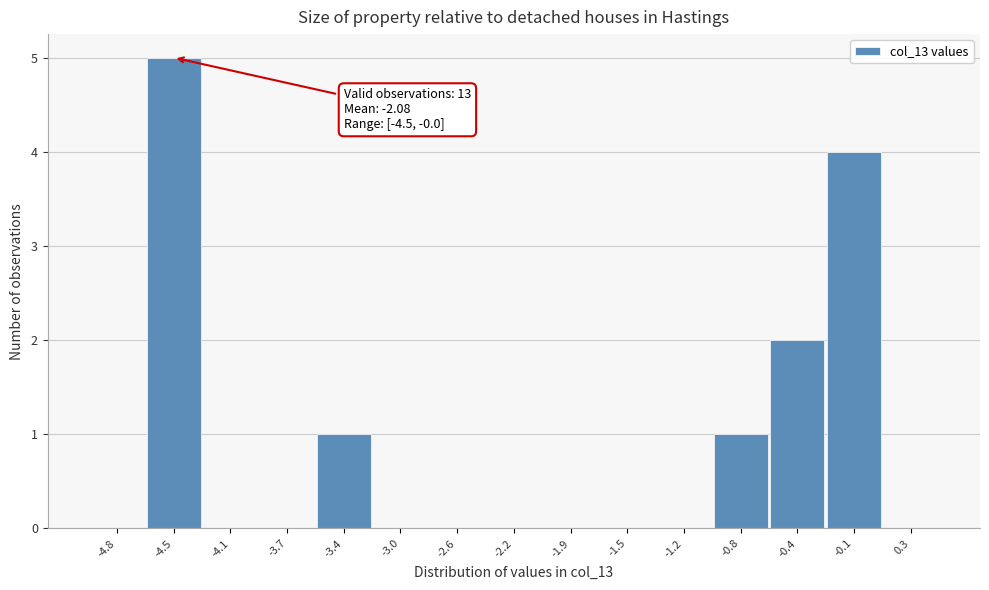

Which range on the x-axis has the tallest bar?

-4.65 to -4.25